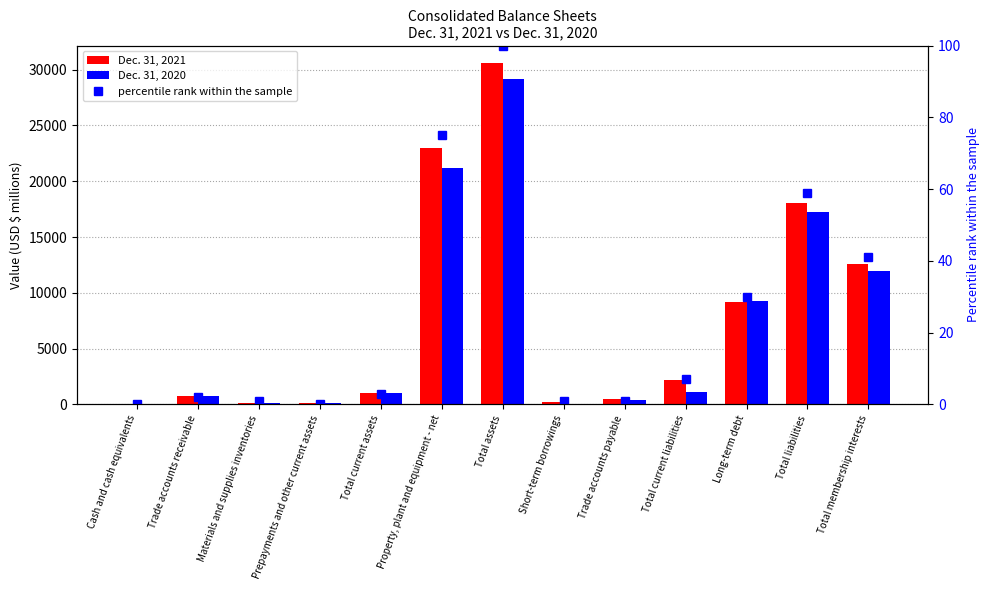

Which series has the widest spread of values?

Dec. 31, 2021